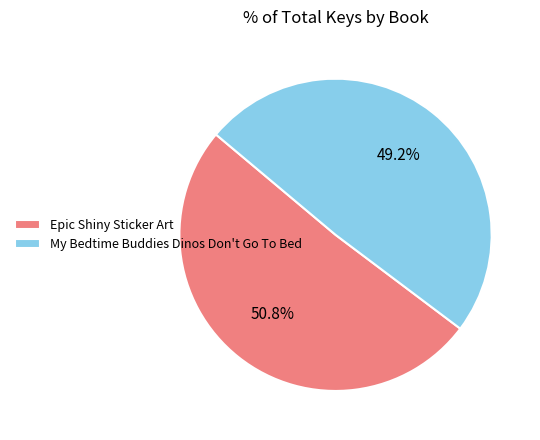

What percentage is the Epic Shiny Sticker Art slice, to the nearest percent?

51%